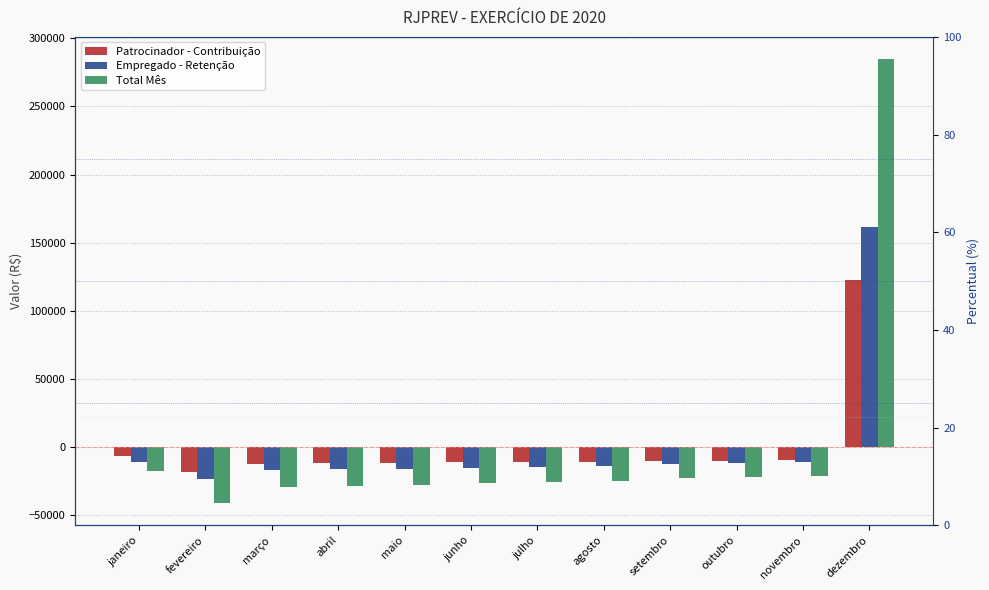

At which category does the chart reach its peak across all series?

dezembro